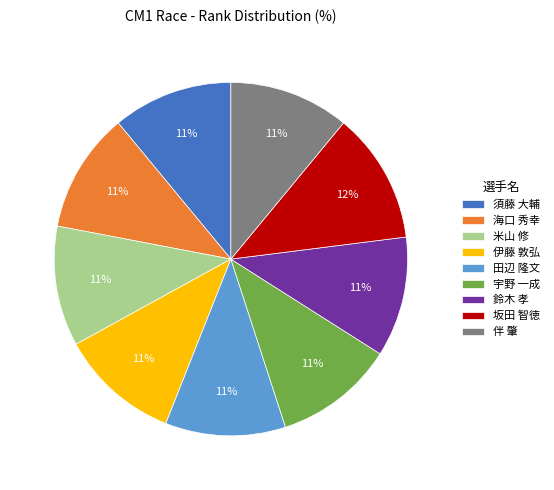

To the nearest percent, what percentage of the pie is 海口 秀幸?

11%